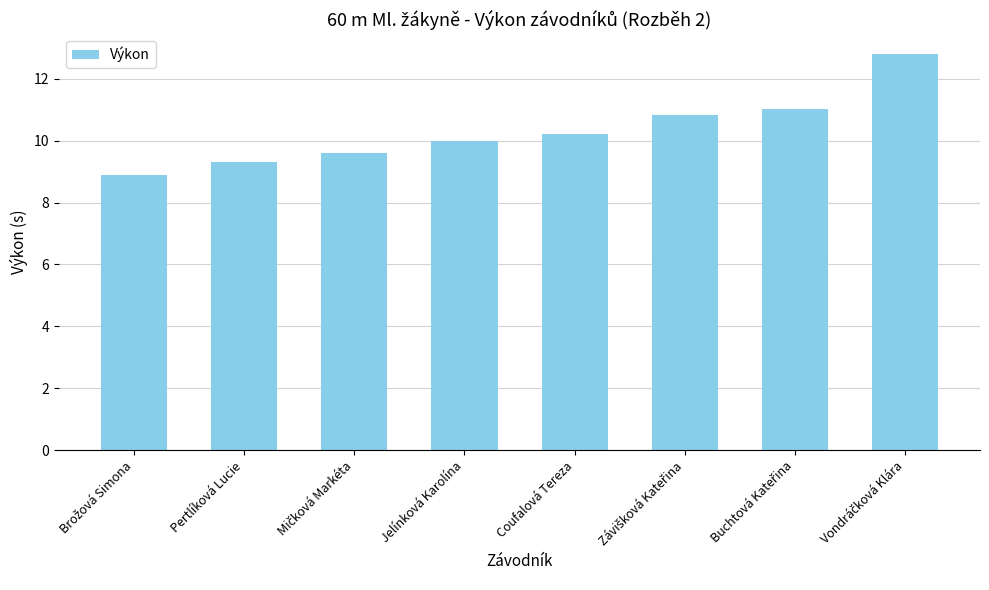

What is the difference between the maximum and minimum values?

3.9